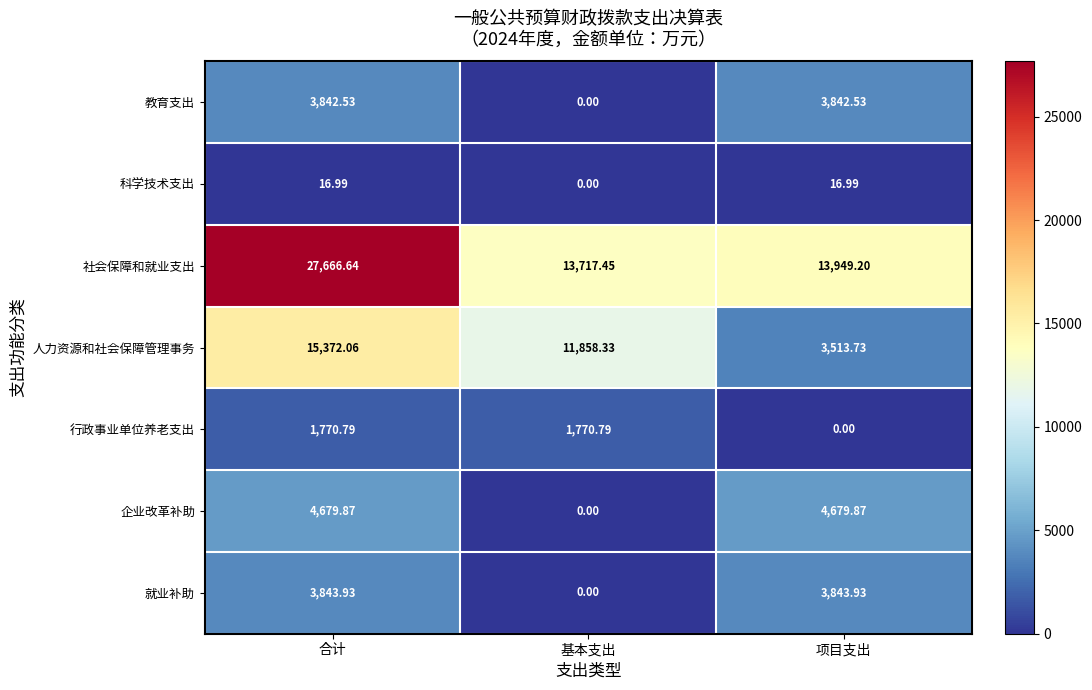

Which series has the largest range (max minus min)?

社会保障和就业支出